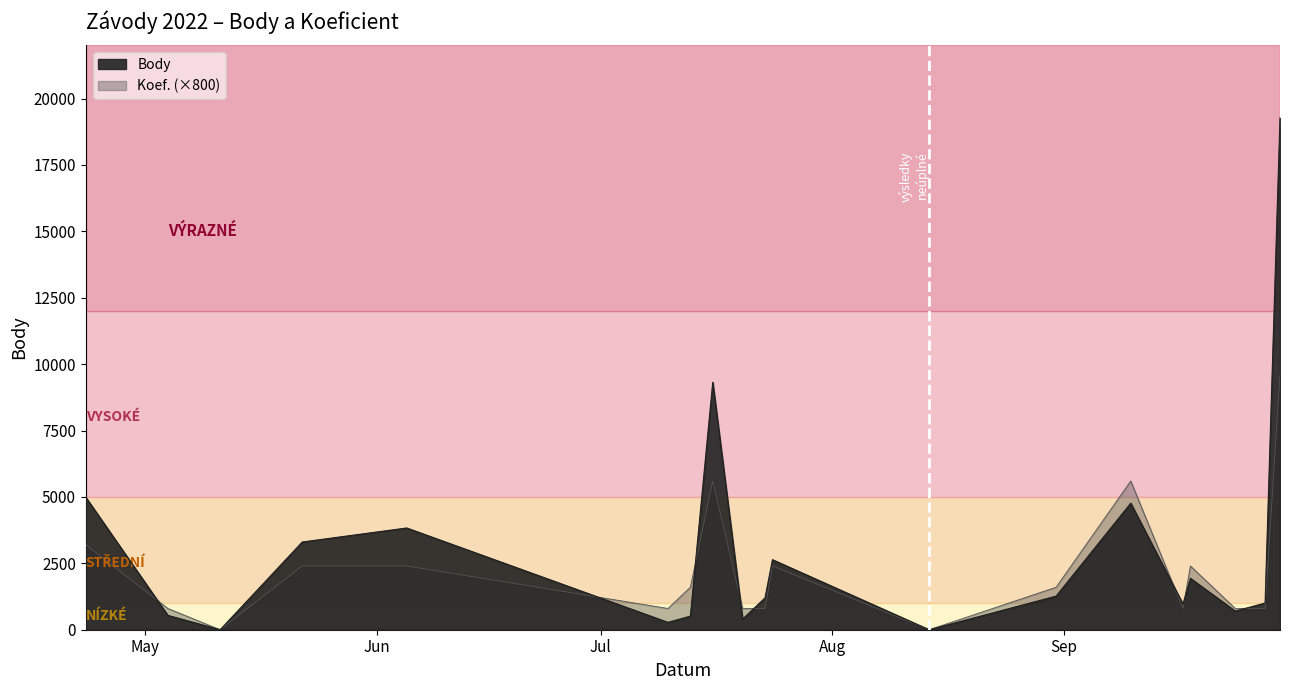

How many values in Koef. are above zero?

17